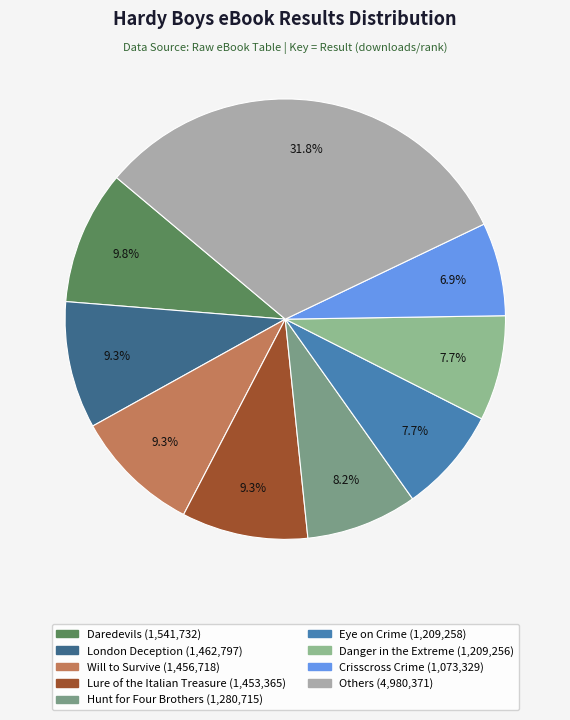

To the nearest percent, what is the average slice percentage?

11%